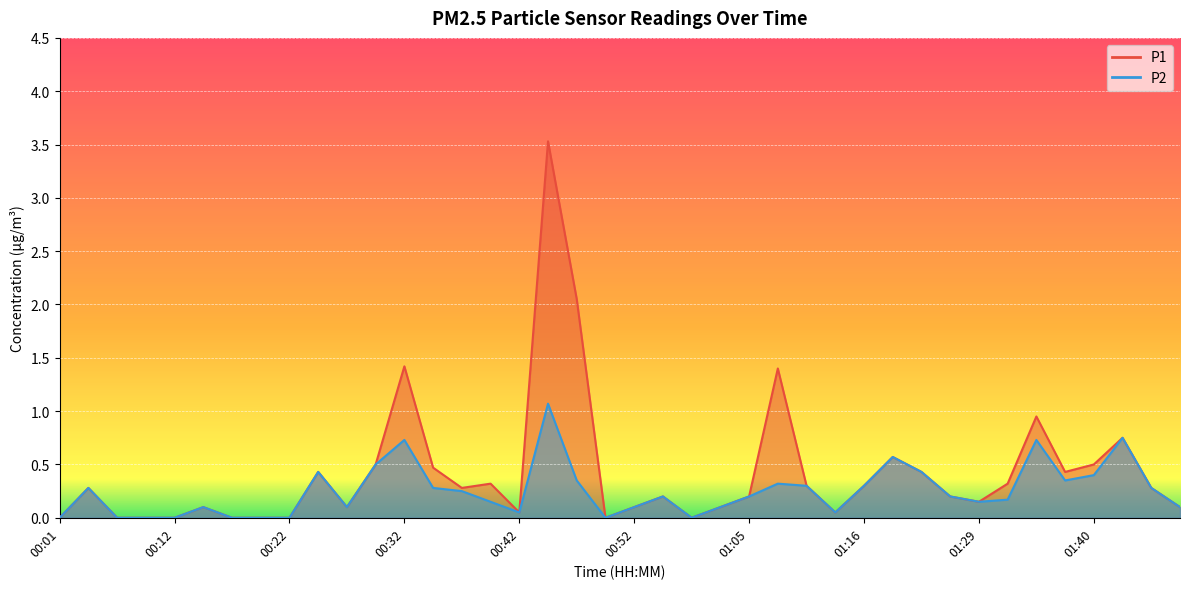

In P2, how many points are lower than both neighbors (excluding endpoints)?

7